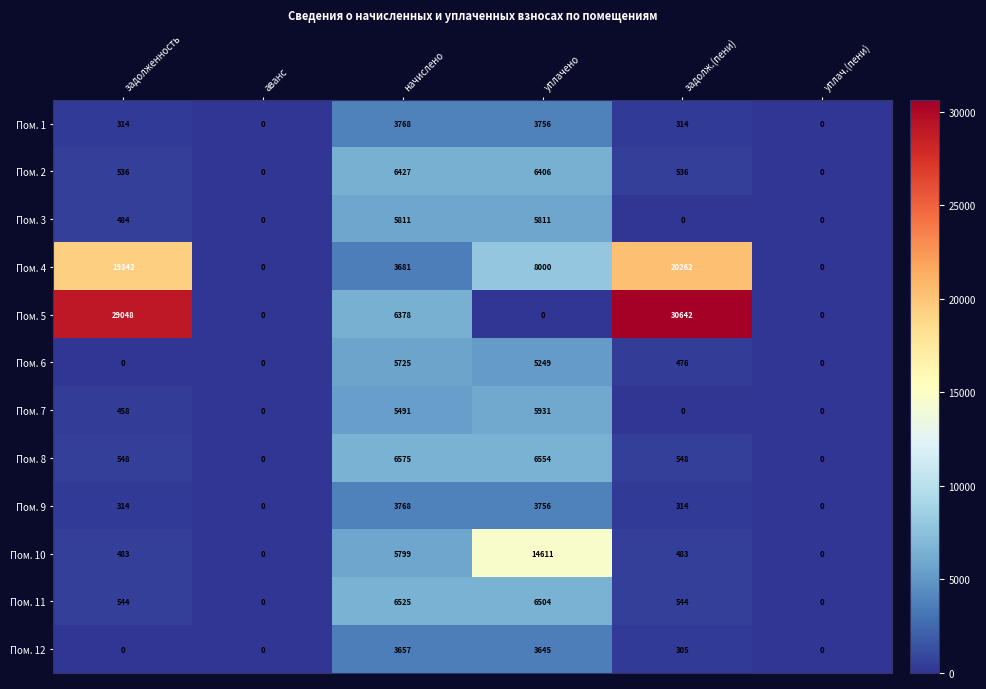

At which category is the sum across all series the highest?

уплачено